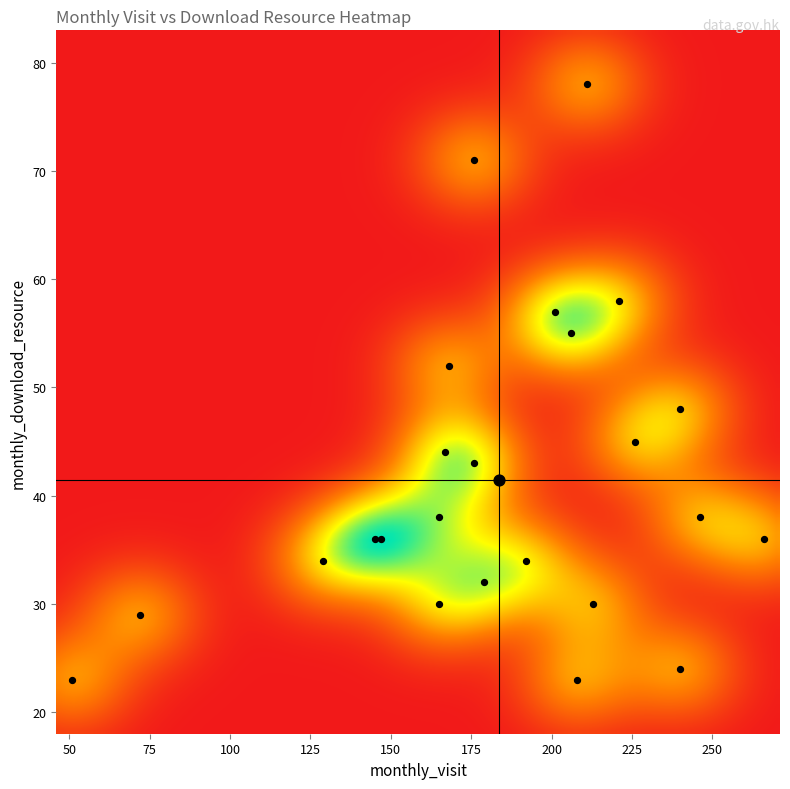

Is it true that the value at 14 is 24?

False